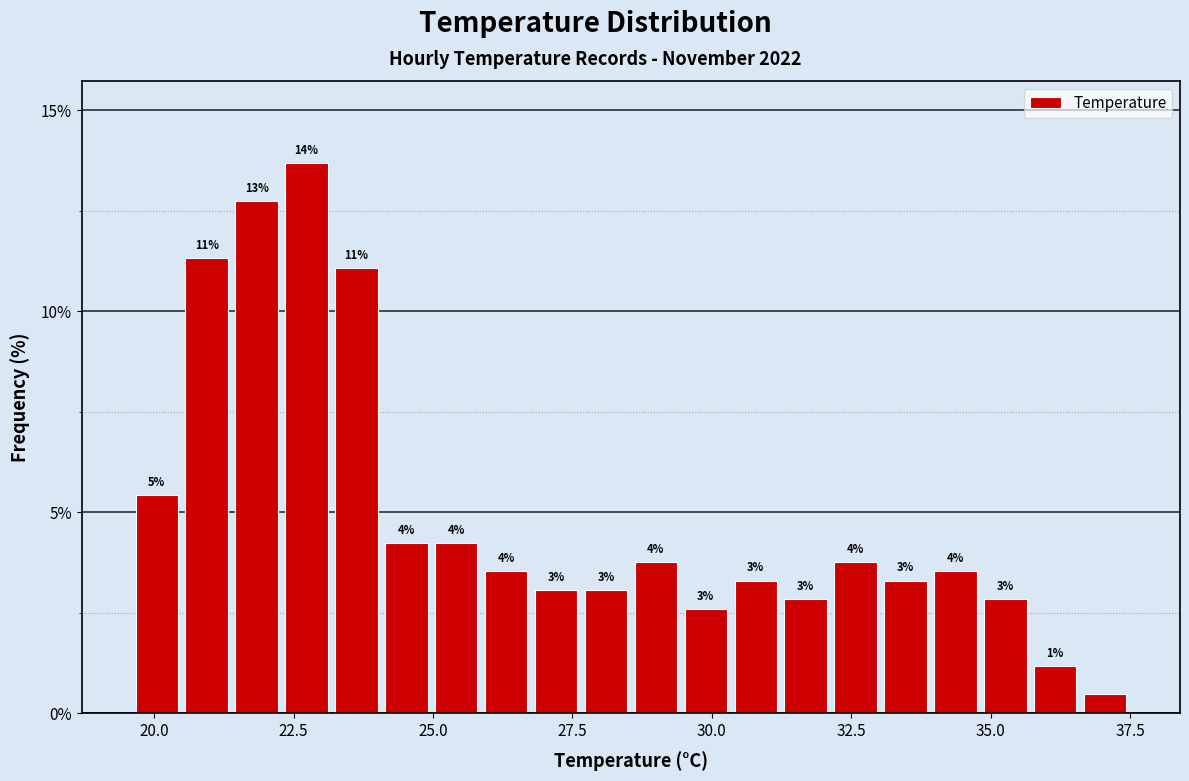

Around what value on the x-axis is the tallest bar? Give the approximate position of its centre, as read against the axis.

22.5